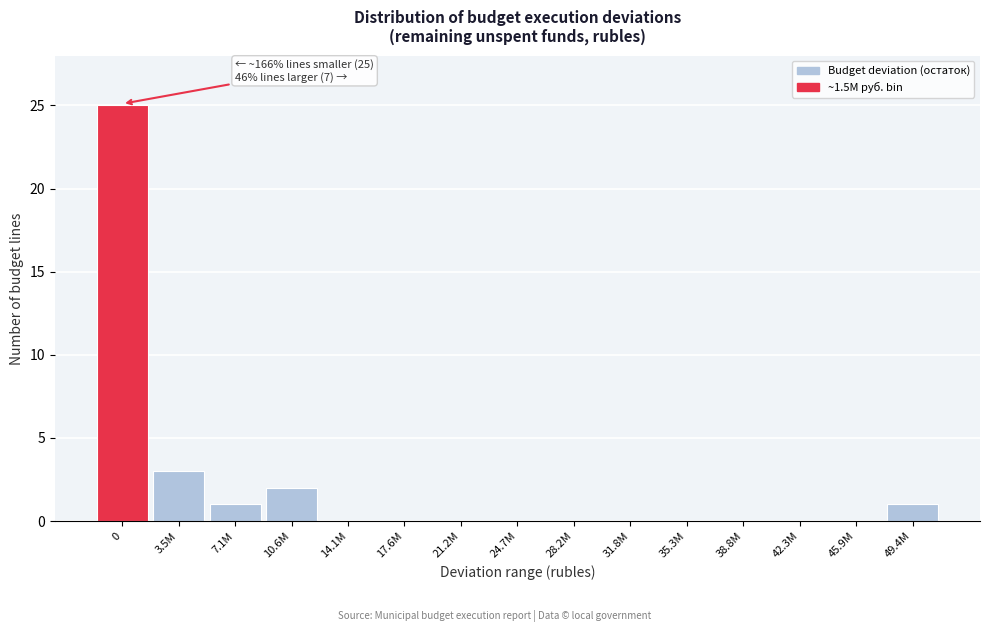

Reading left to right, what are all the values shown in this chart?

0=25	3.5M=3	7.1M=1	10.6M=2	14.1M=0	17.6M=0	21.2M=0	24.7M=0	28.2M=0	31.8M=0	35.3M=0	38.8M=0	42.3M=0	45.9M=0	49.4M=1